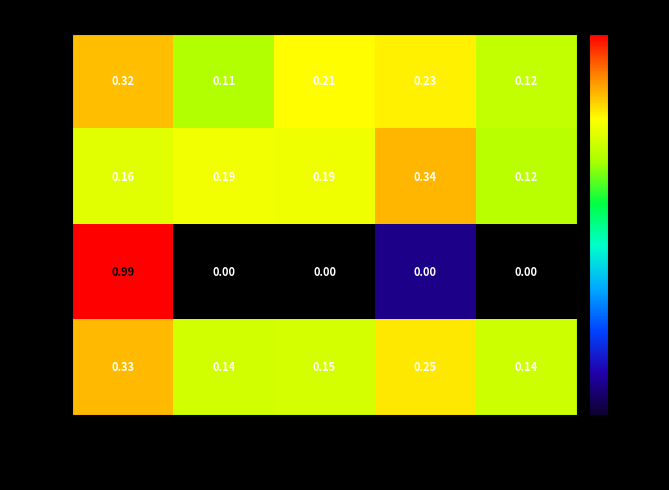

Where is IAB nearest to the value 0?

Americas